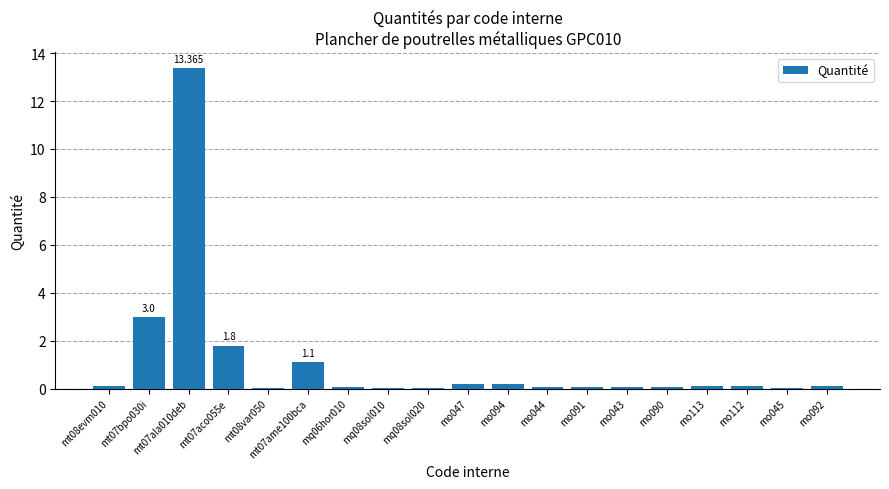

Rank the categories by value from lowest to highest.

mq08sol010, mq08sol020, mt08var050, mo045, mq06hor010, mo043, mo090, mo044, mo091, mo113, mt08evm010, mo112, mo092, mo047, mo094, mt07ame100bca, mt07aco055e, mt07bpo030i, mt07ala010deb